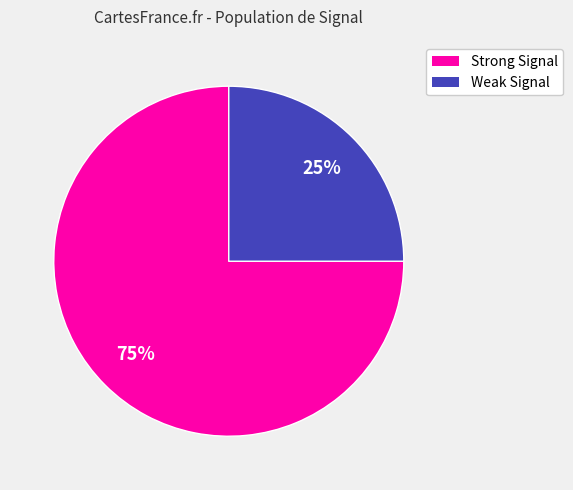

Does any single category account for the majority?

Yes